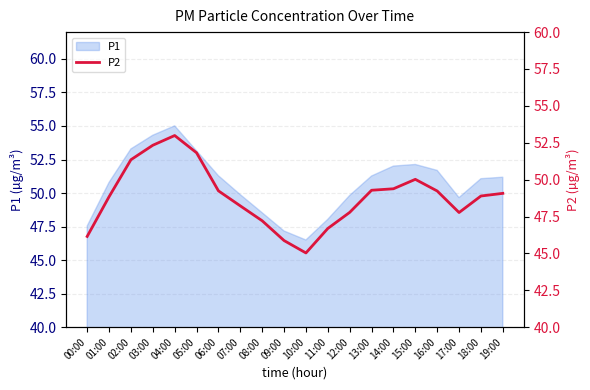

What is the minimum value shown in the chart?

45.0